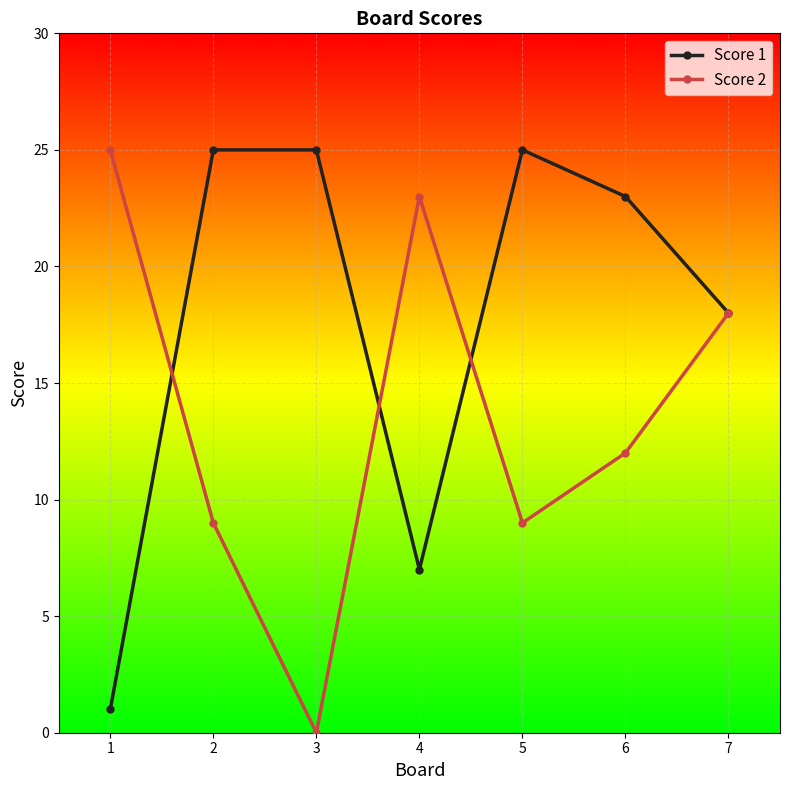

At how many categories does at least one series exceed 9?

7